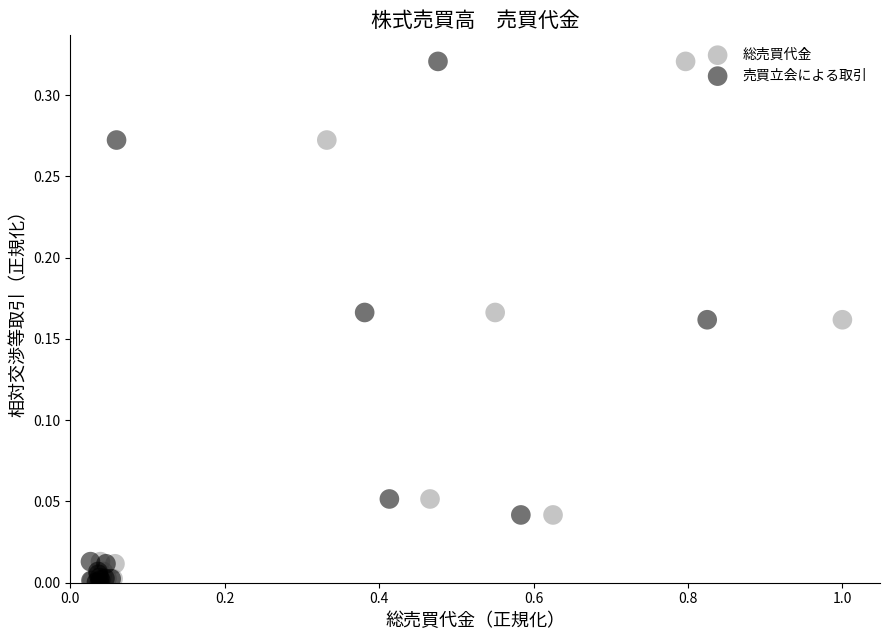

What are all the series names shown in the legend?

総売買代金, 売買立会による取引